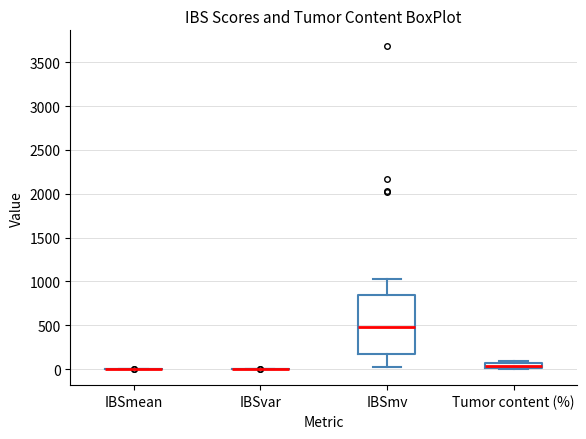

Comparing the boxes themselves (not the whiskers), which one is the tallest?

IBSmv